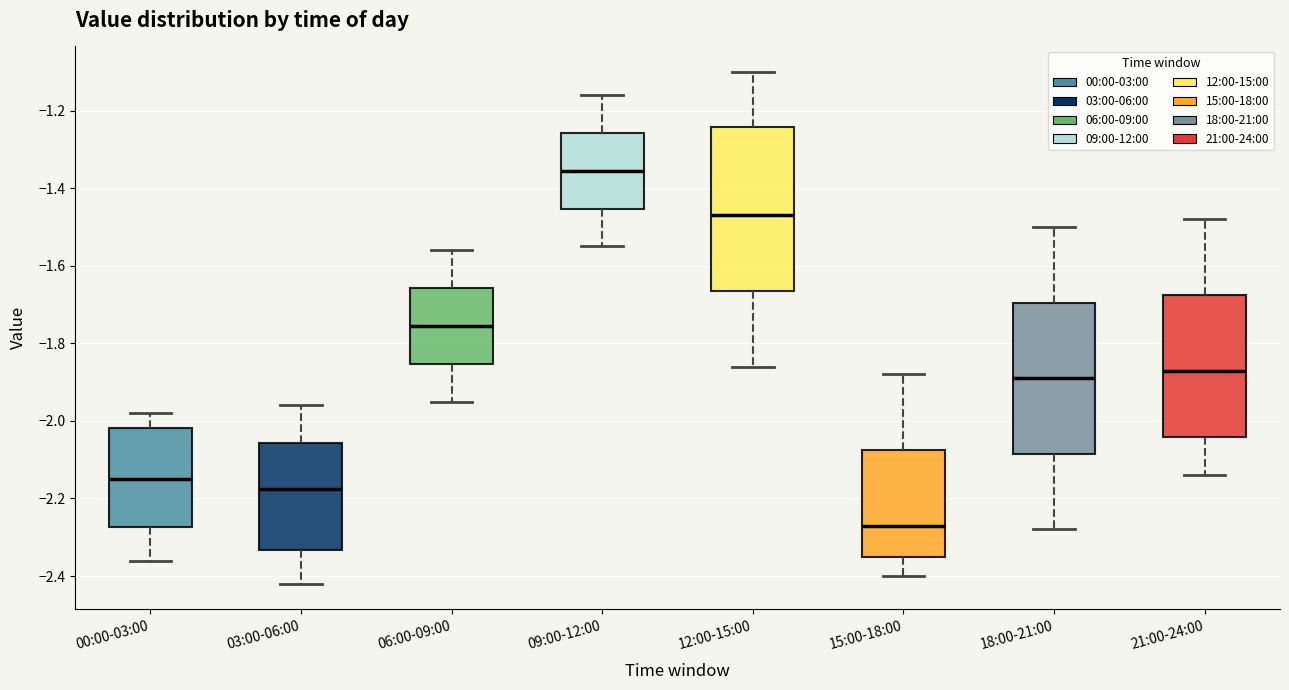

Which box has the lowest median line?

15:00-18:00